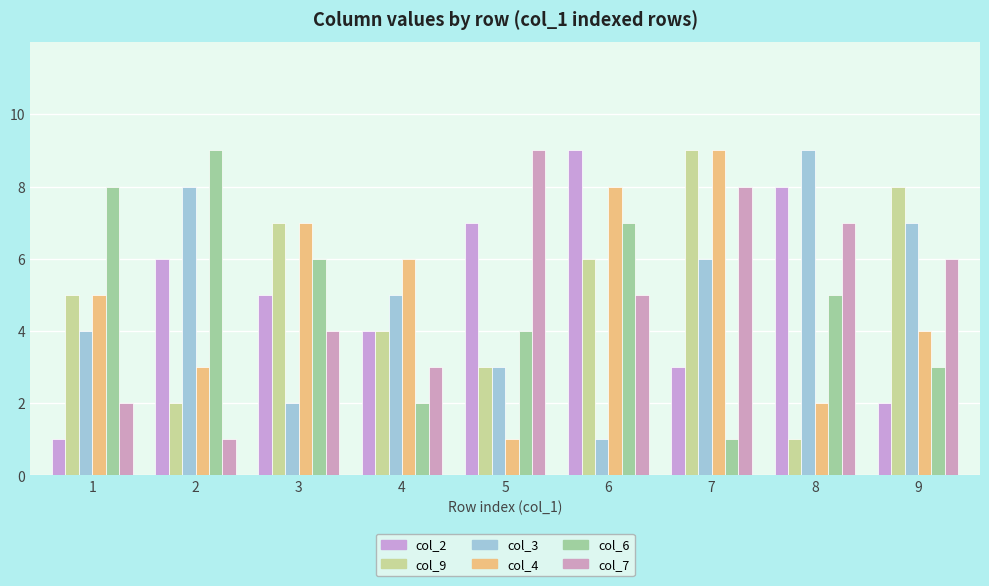

Where is col_2 nearest to the value 5?

3